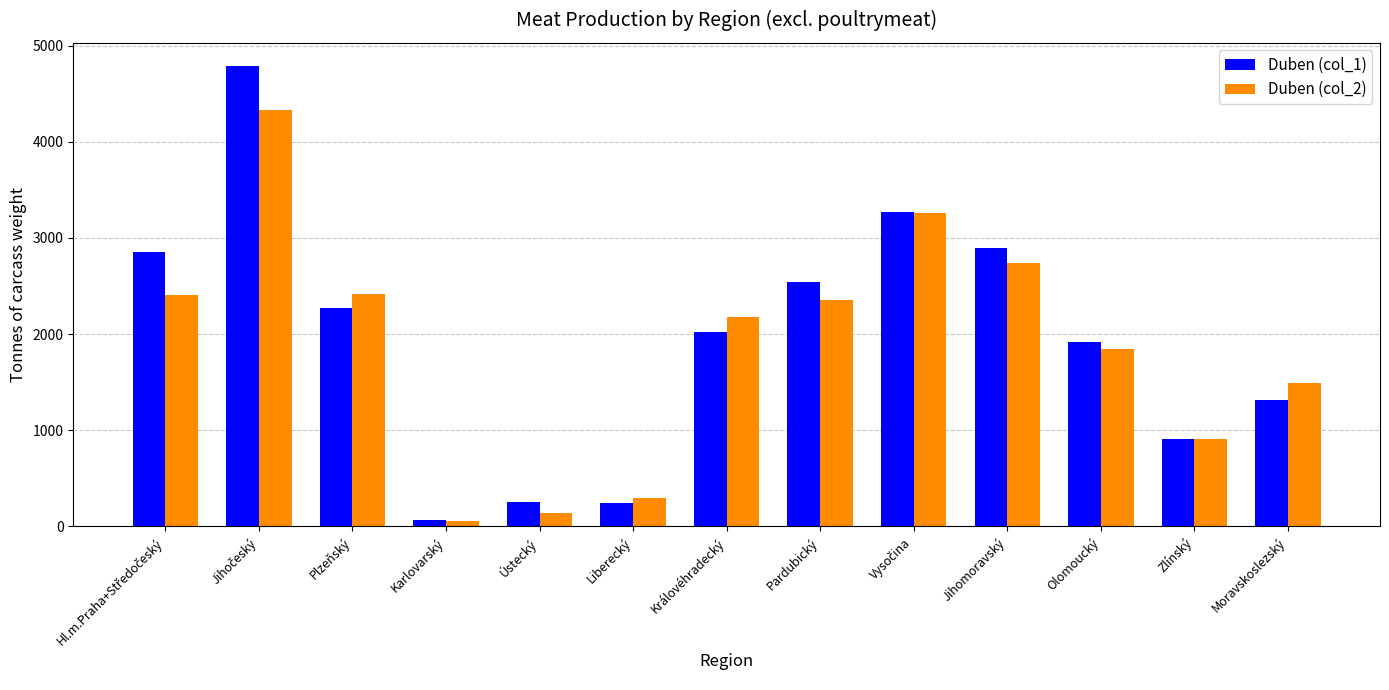

Which series has the widest spread of values?

Duben (col_1)